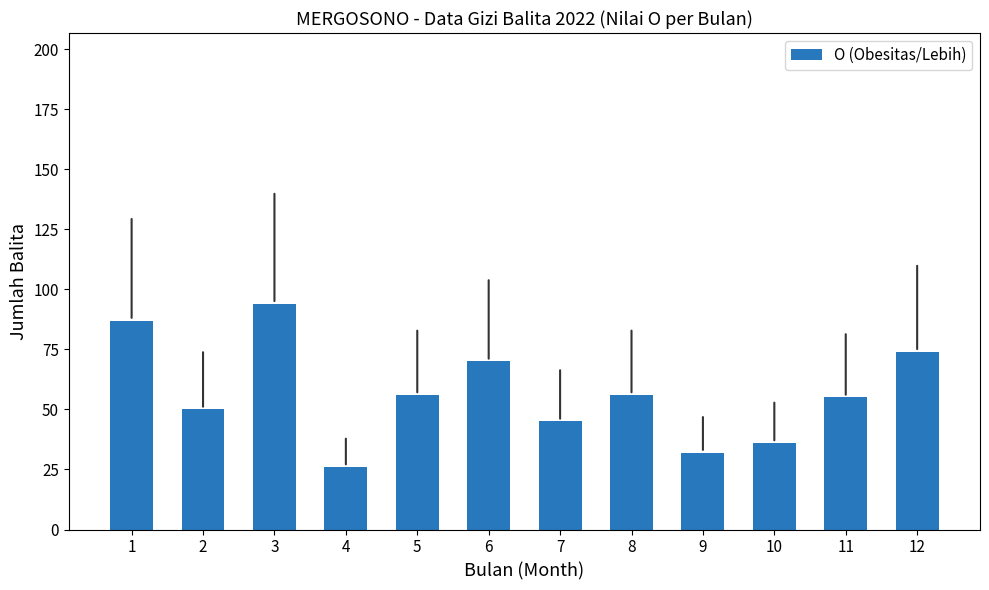

What is the value of the 6th bar from the left?

70